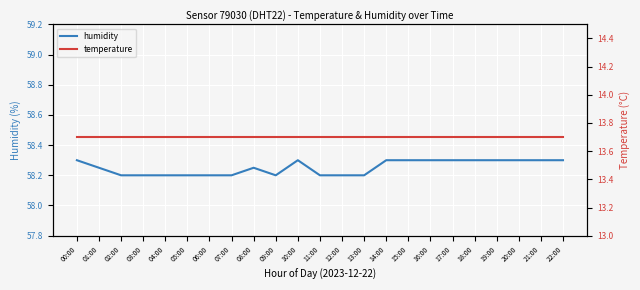

Does the chart display data point markers on the line(s)?

No